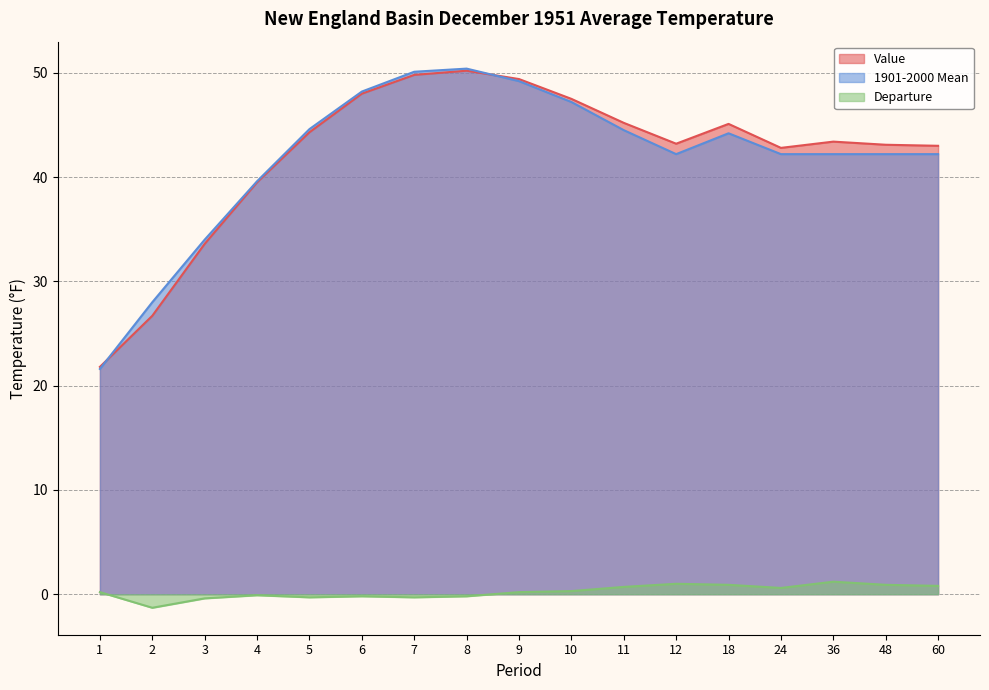

What is the total value across all series at 5?

88.6